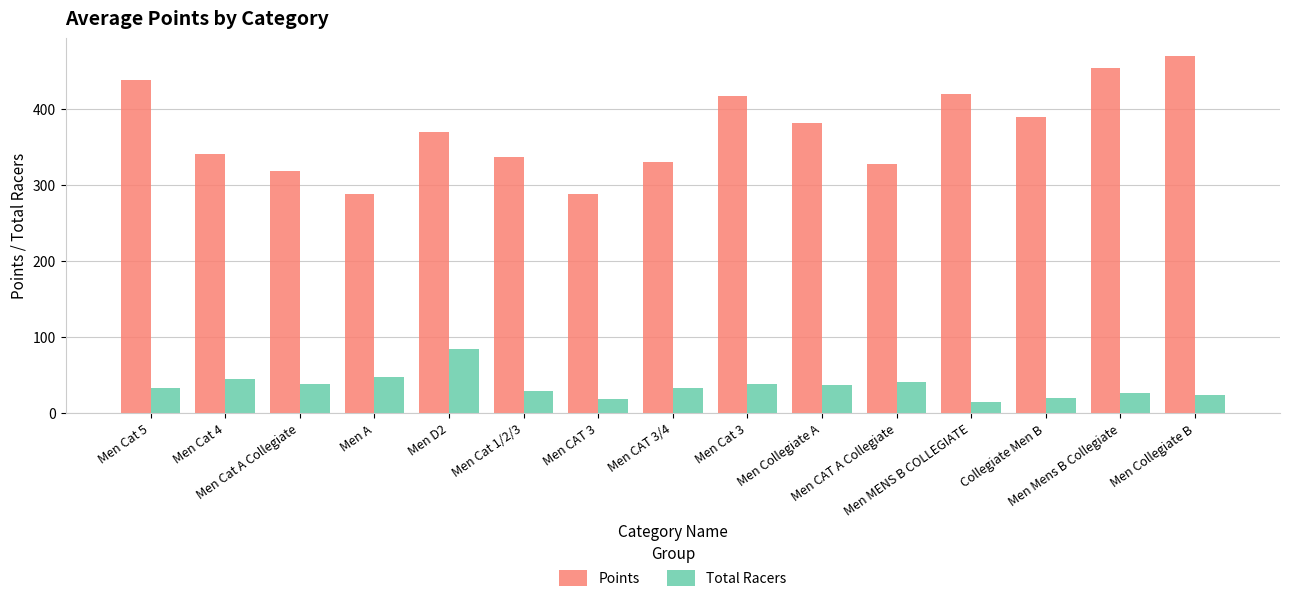

List the series in order of their peak value, lowest first.

Total Racers, Points